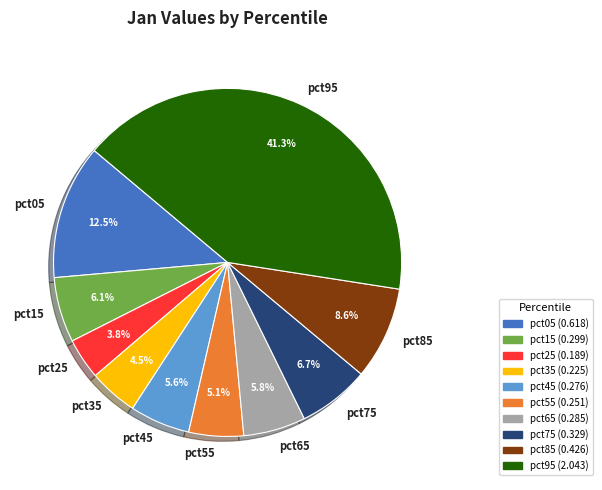

Is there a majority slice in this chart?

No